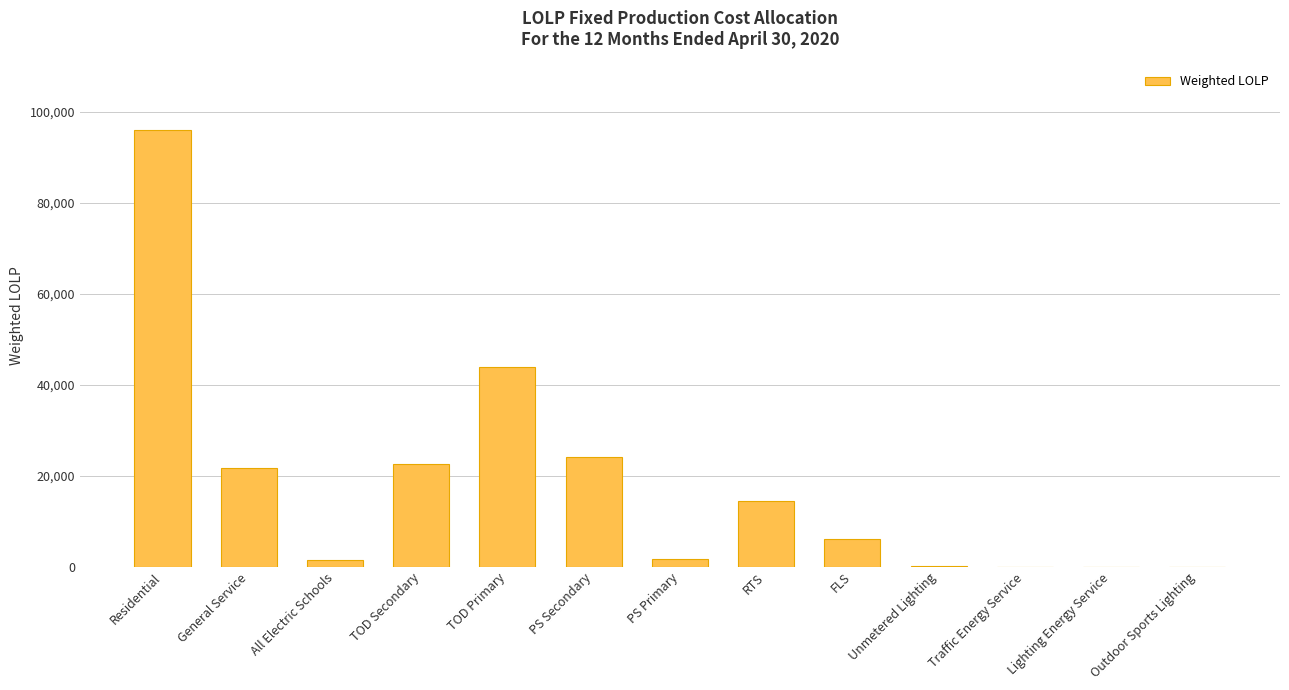

Read the value at General Service.

21772.4